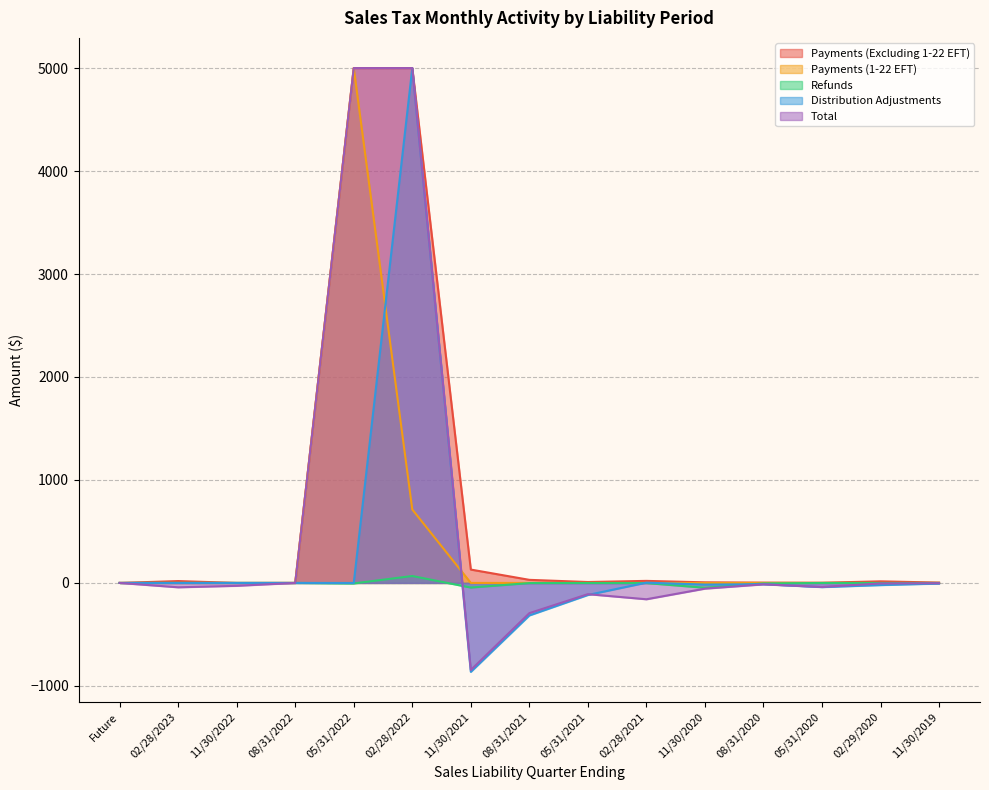

The value of Refunds at 02/28/2022 is 106.7. True or false?

False